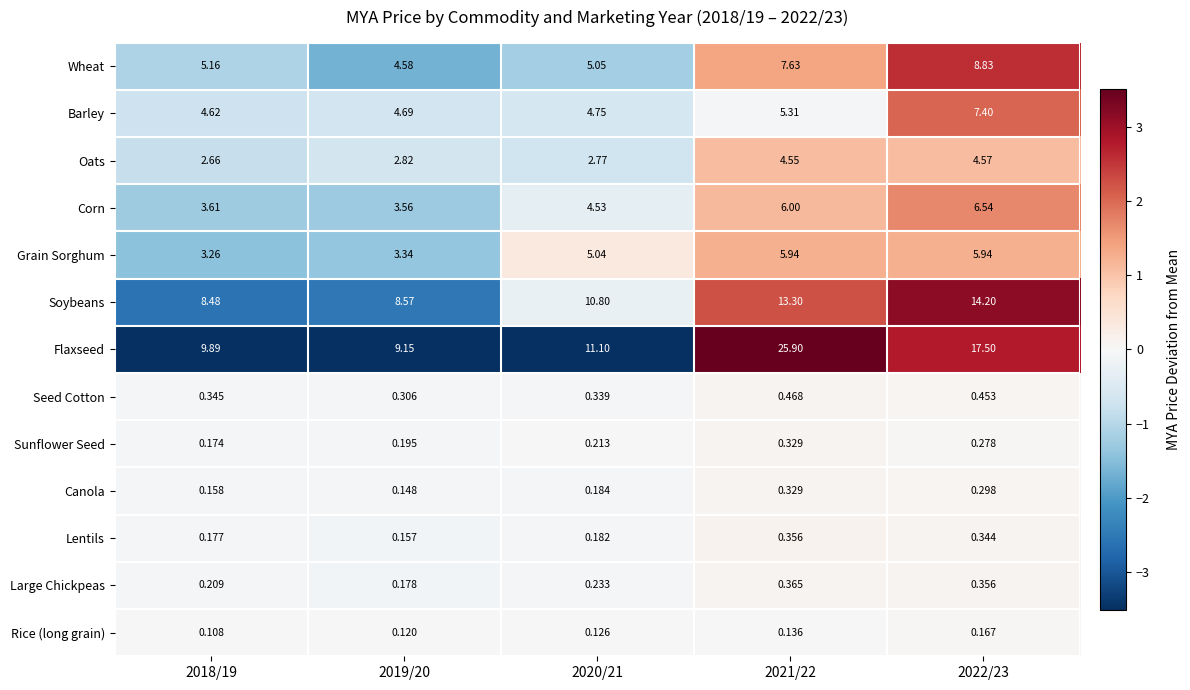

Which label corresponds to the largest value in the chart?

2021/22